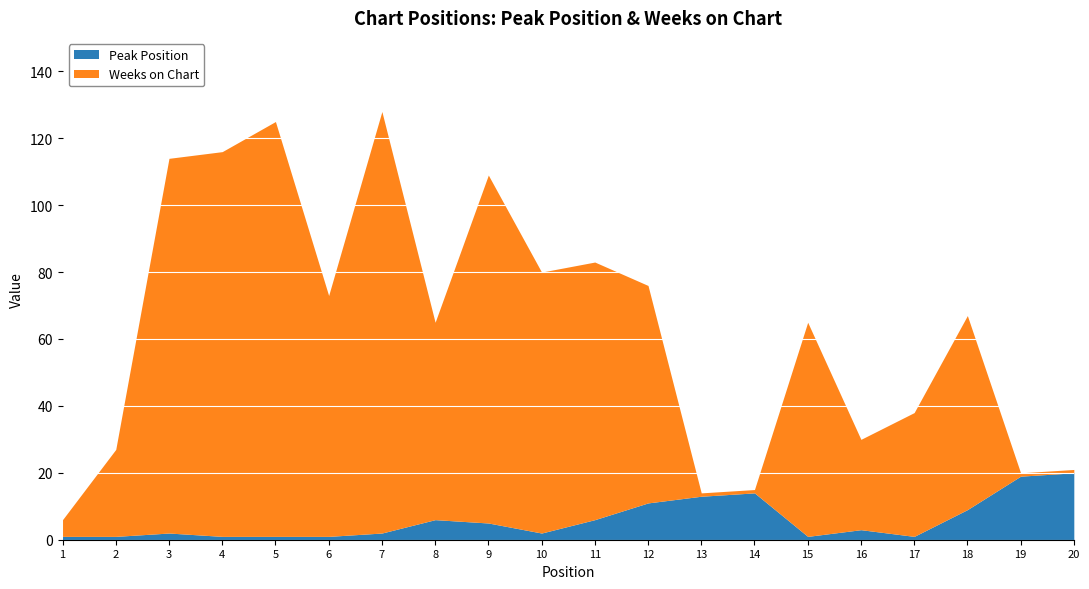

Rank the categories by Peak Position value from lowest to highest.

1, 2, 4, 5, 6, 15, 17, 3, 7, 10, 16, 9, 8, 11, 18, 12, 13, 14, 19, 20